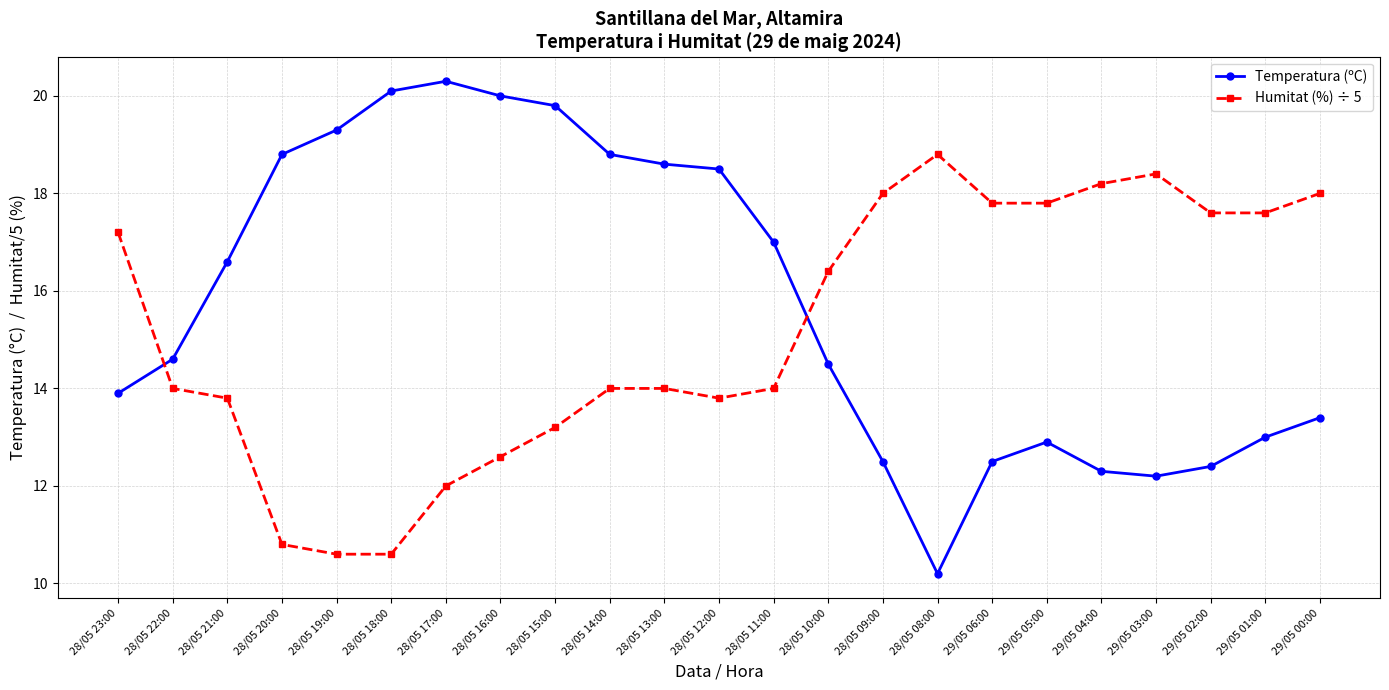

At which label does Temperatura (ºC) reach its peak?

28/05 17:00